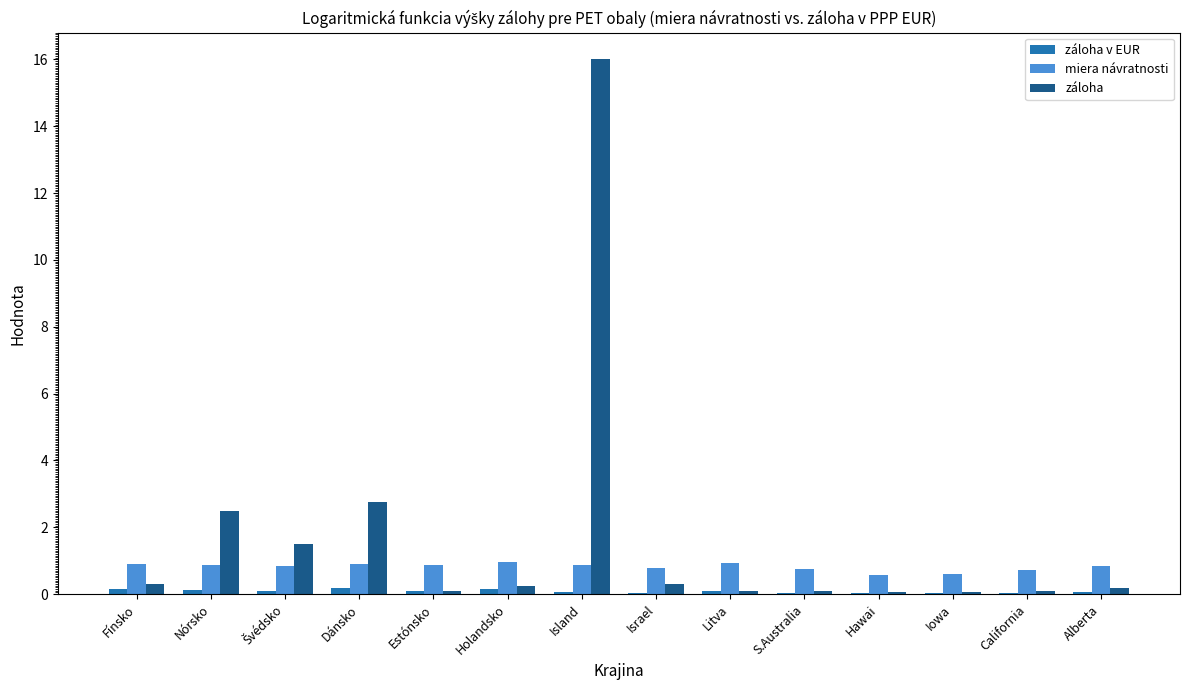

Which label corresponds to the largest value in the chart?

Island